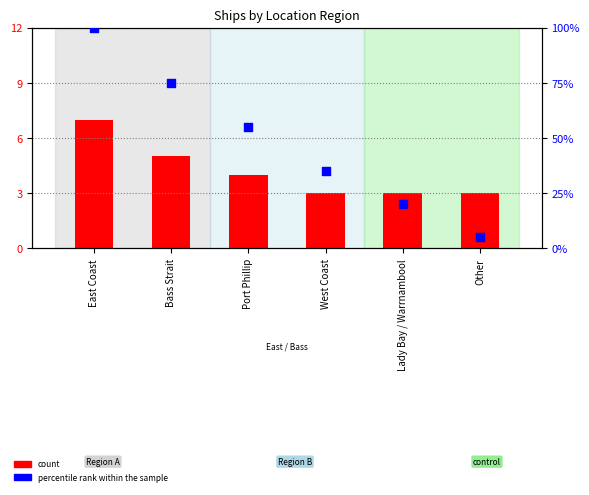

Which series reaches the minimum Y coordinate?

count